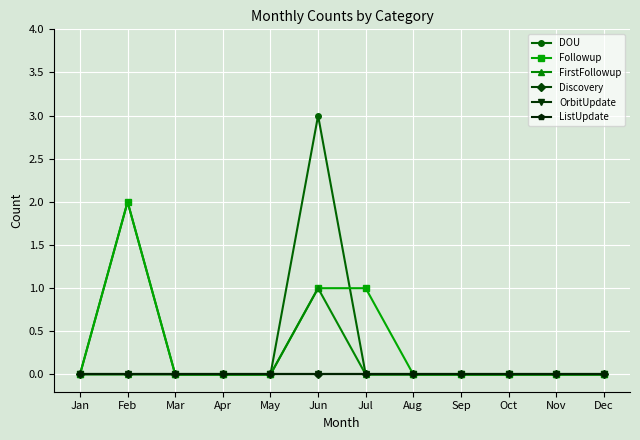

True or false: OrbitUpdate and DOU intersect in this chart.

False